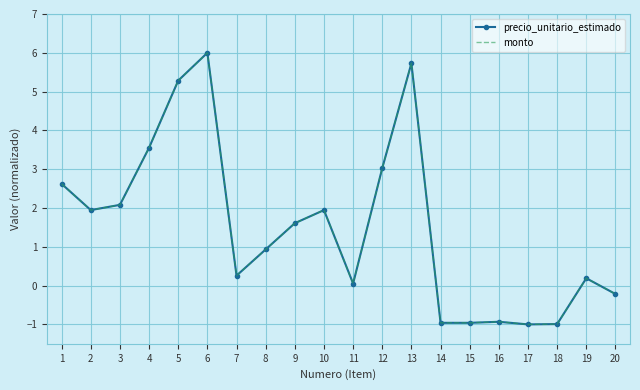

Where is the first local maximum for monto?

6